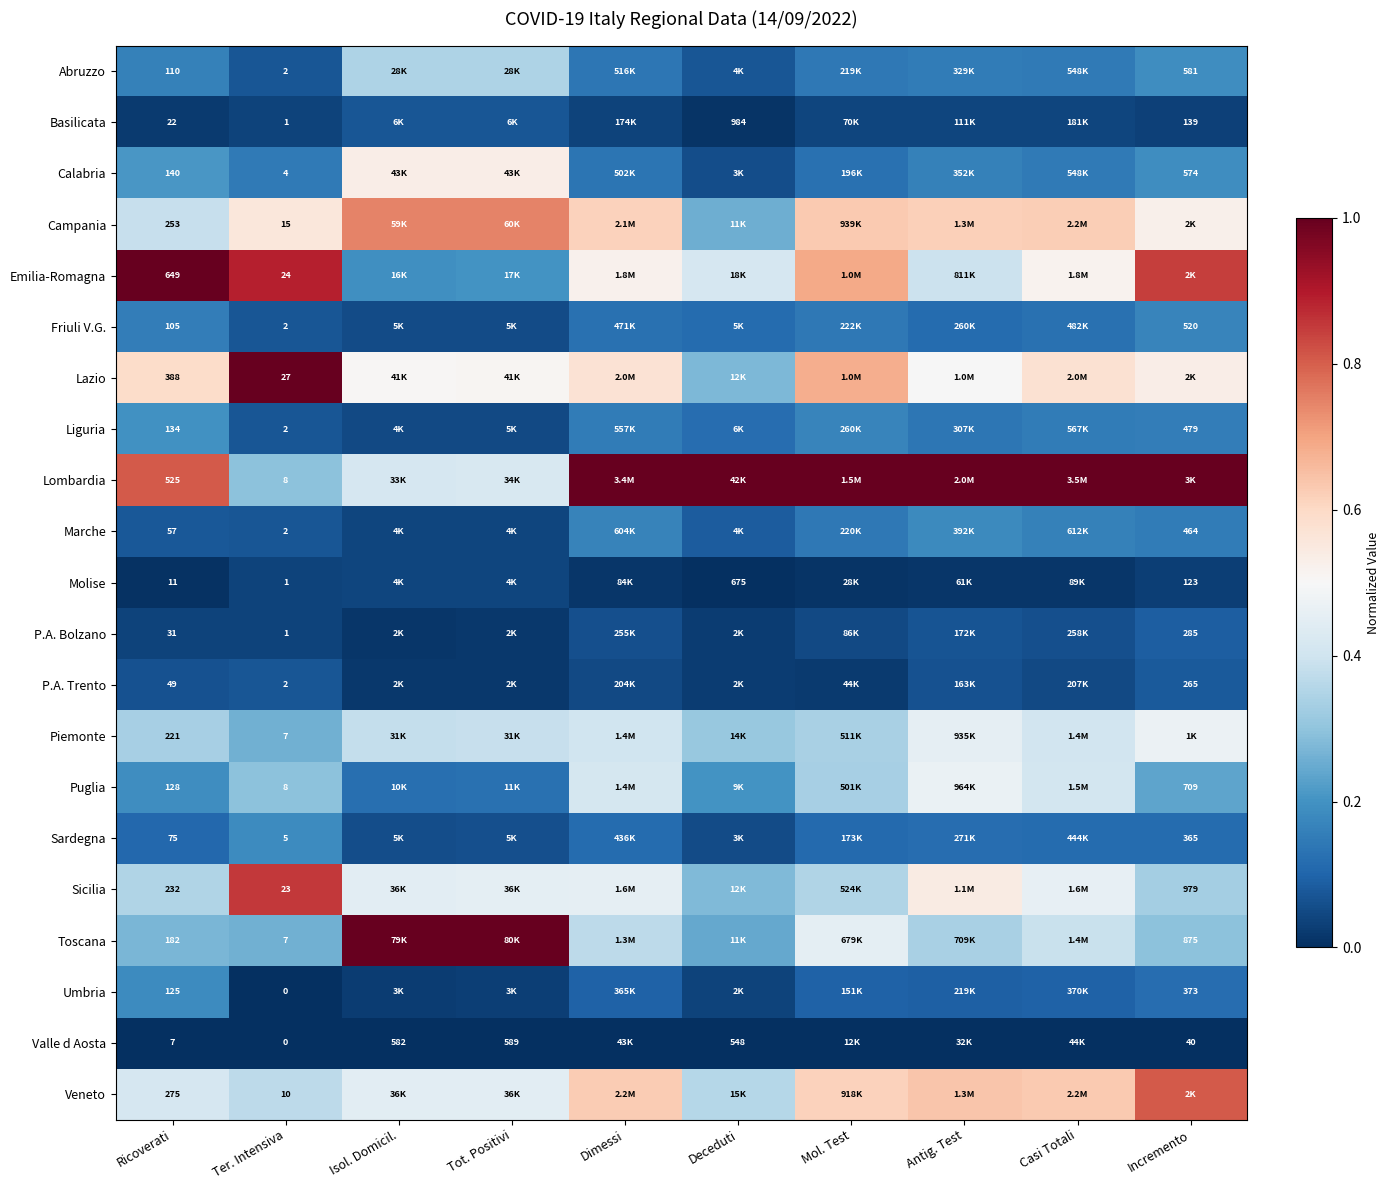

True or false: Abruzzo has a value of 0.3 at Isol. Domicil..

True